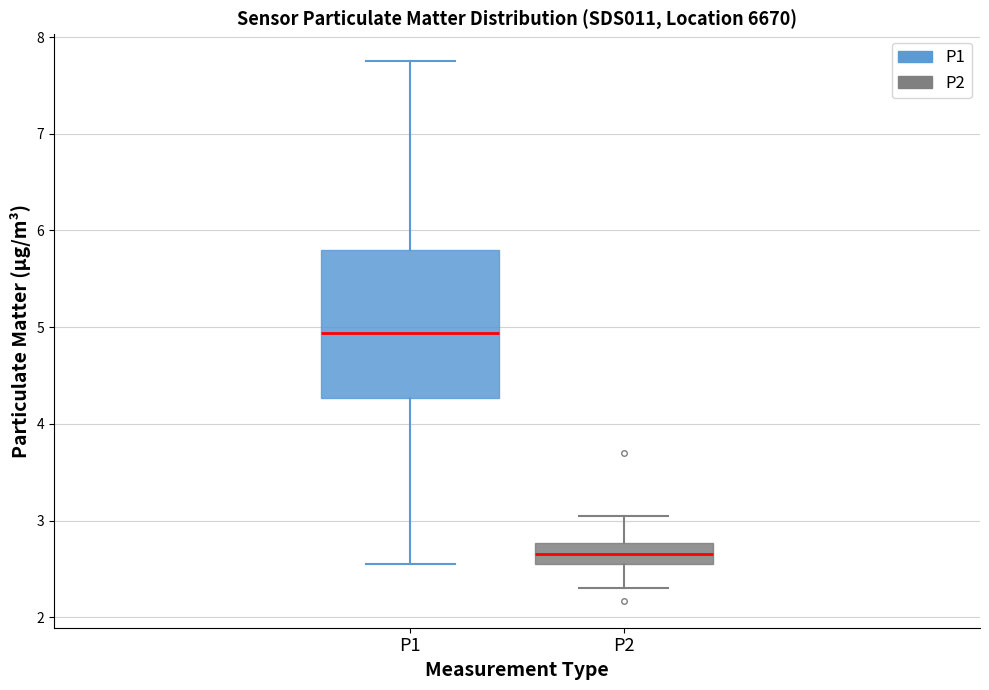

Where does the median line of the box for P2 sit on the y-axis? The values are not printed on the chart, so give them approximately, as read against the axis.

2.7